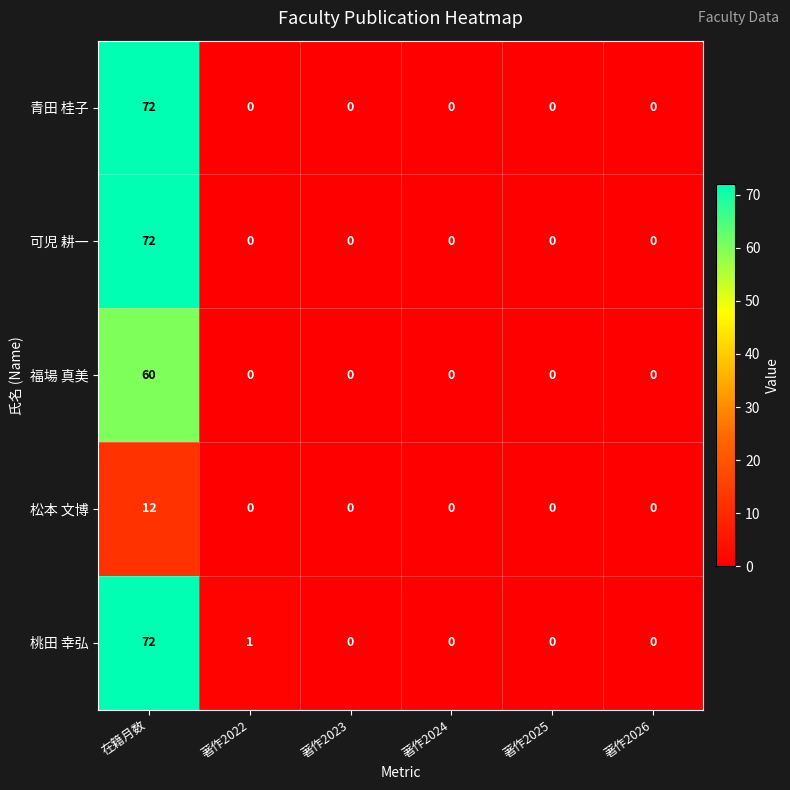

At which category is the sum across all series the highest?

在籍月数